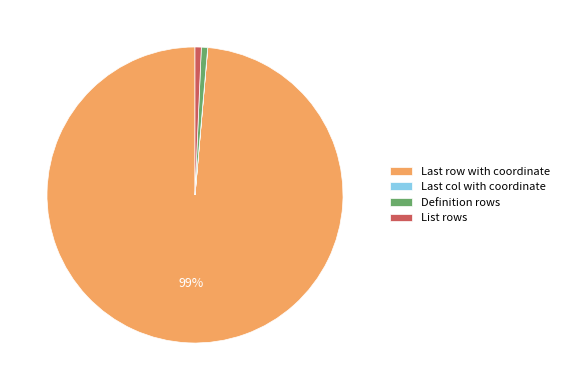

Does Definition rows account for over 50% of the chart?

No